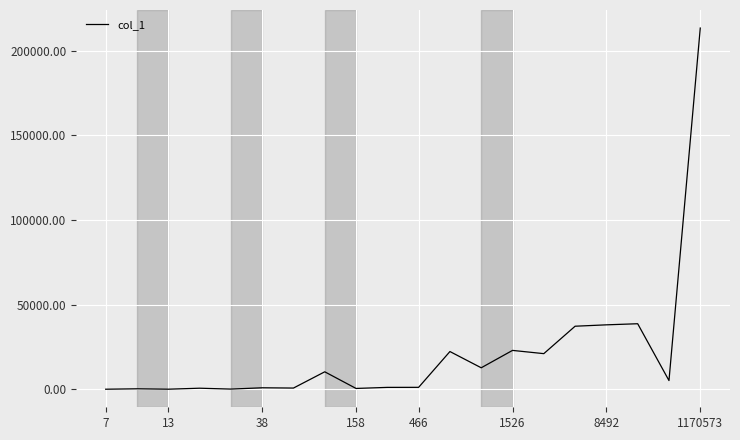

What is the maximum value shown in the chart?

213453.7